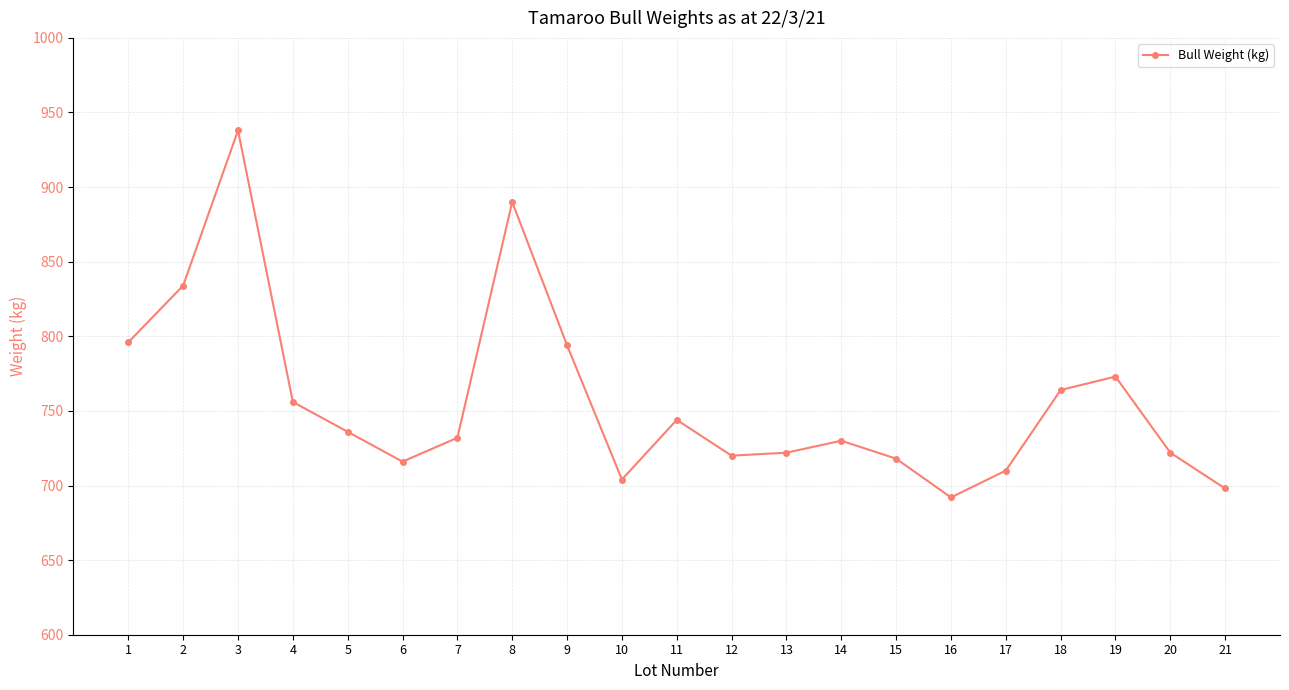

How many categories are shown in the chart?

21